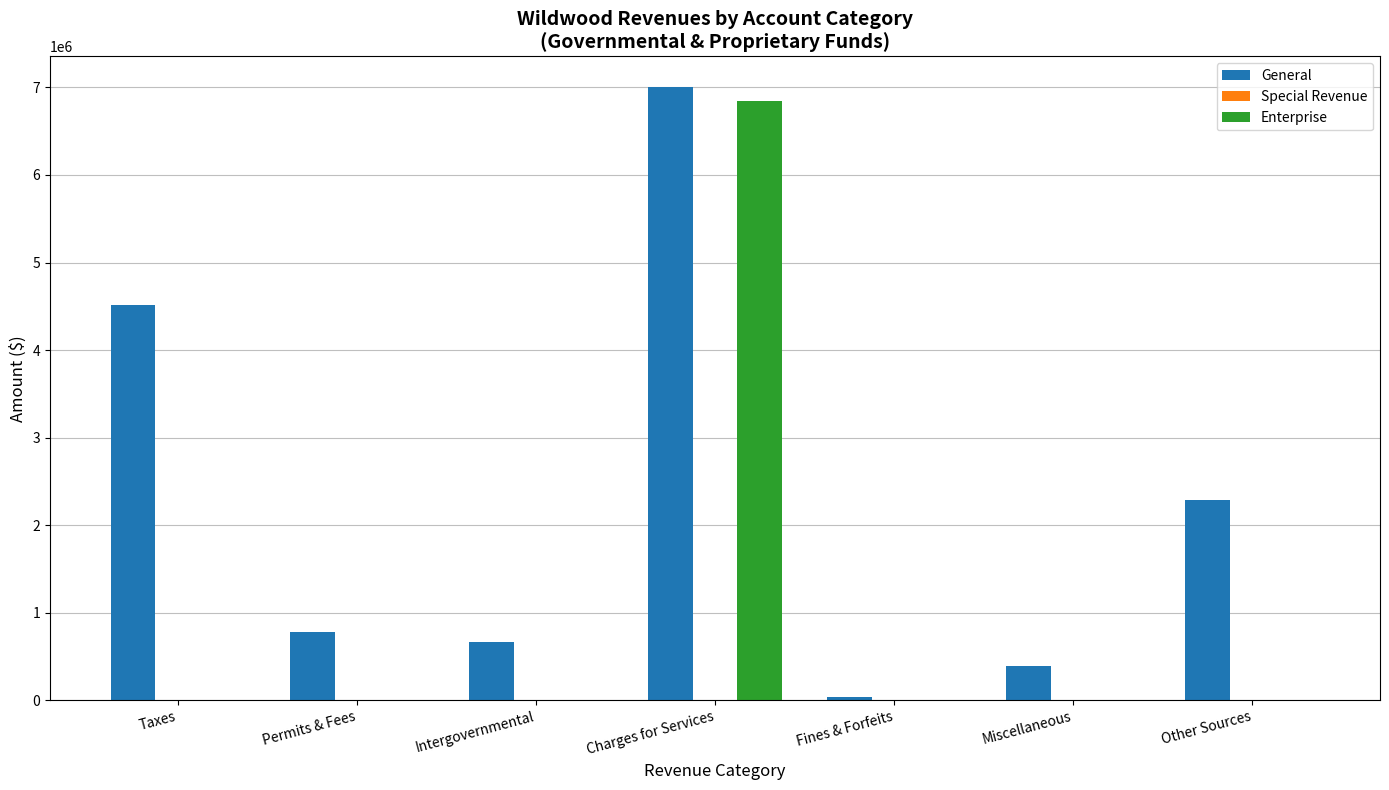

Is it true that General equals 1039351 at Intergovernmental?

False